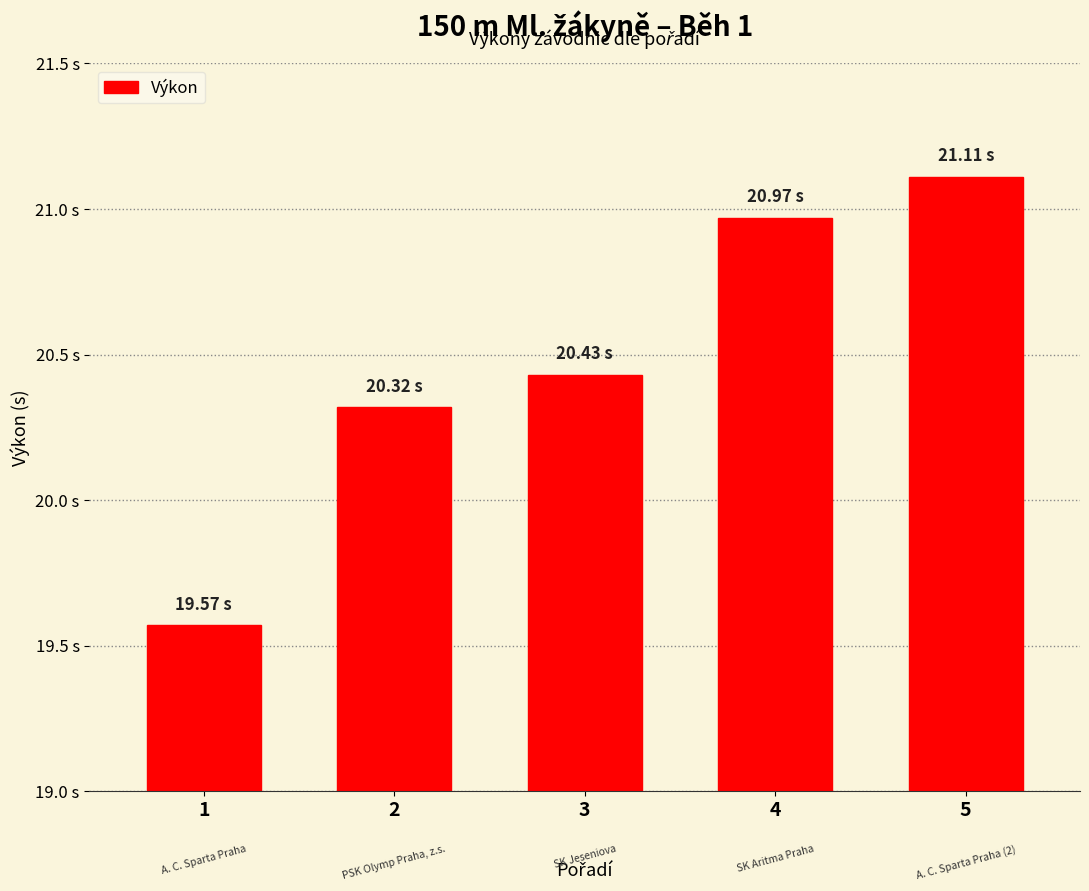

Reading left to right, transcribe all the data shown in this chart.

19.6	20.3	20.4	21.0	21.1